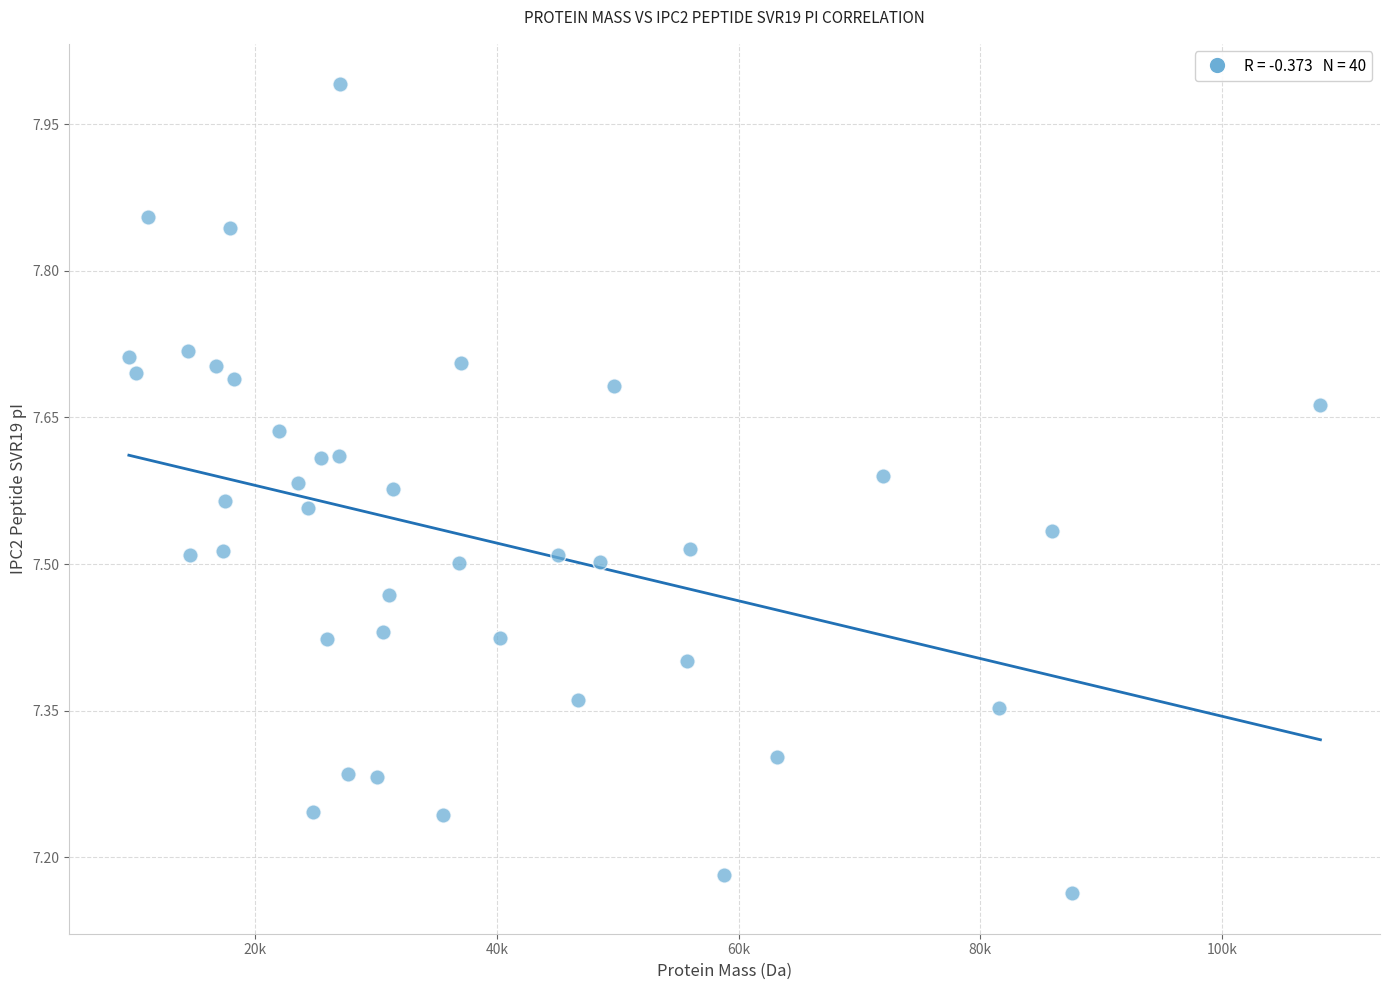

What is the range of X values (max minus min)?

98591.2